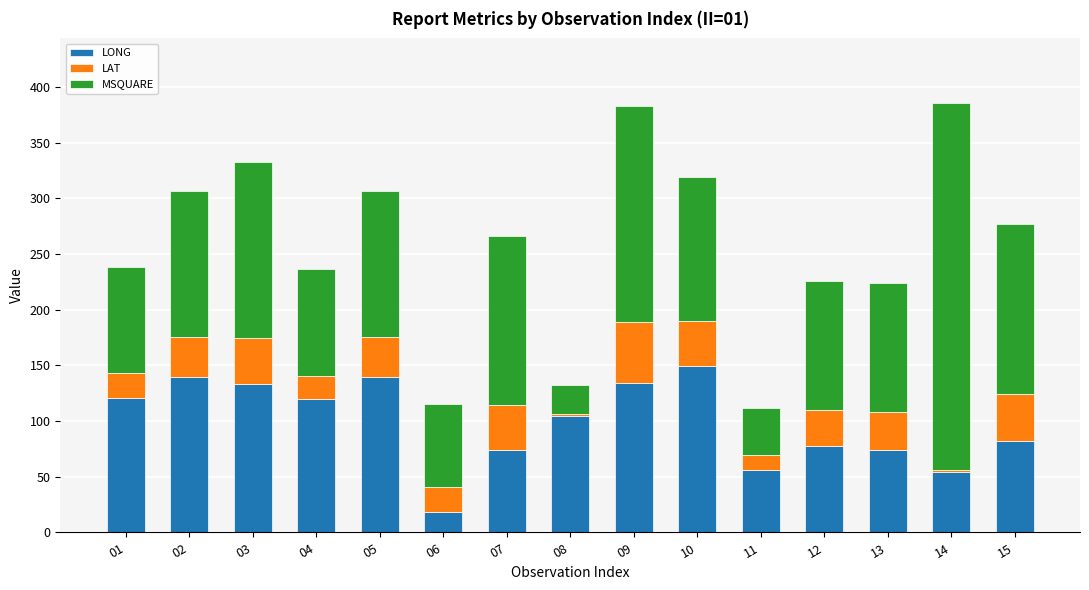

How many data points in LONG are less than 104?

7